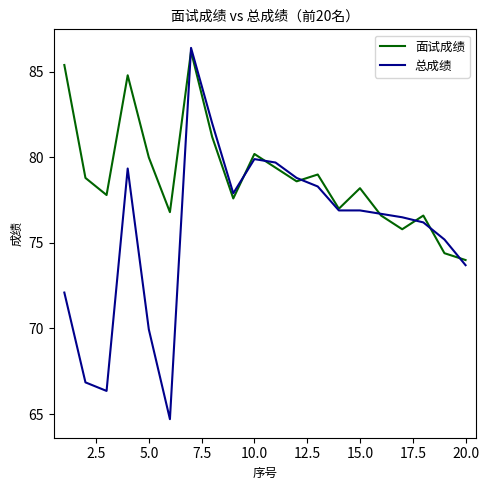

What is the smallest value displayed?

64.7